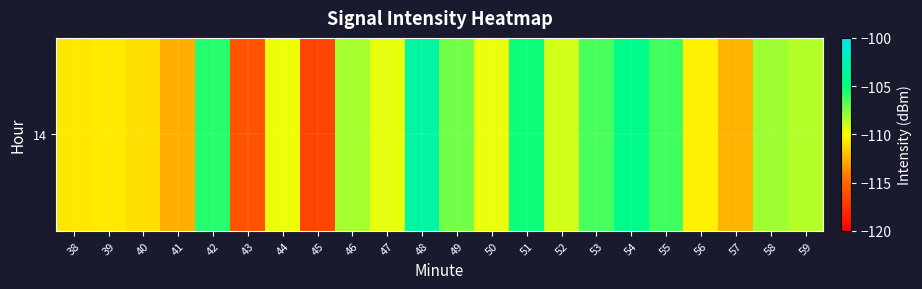

Reading left to right, transcribe all the data shown in this chart.

-110.7	-110.7	-111.1	-112.6	-105.7	-115.9	-109.7	-116.7	-108.3	-109.5	-103.4	-107.3	-109.6	-105.3	-109.1	-106.4	-104.4	-106.3	-110.4	-112.5	-108.1	-108.4